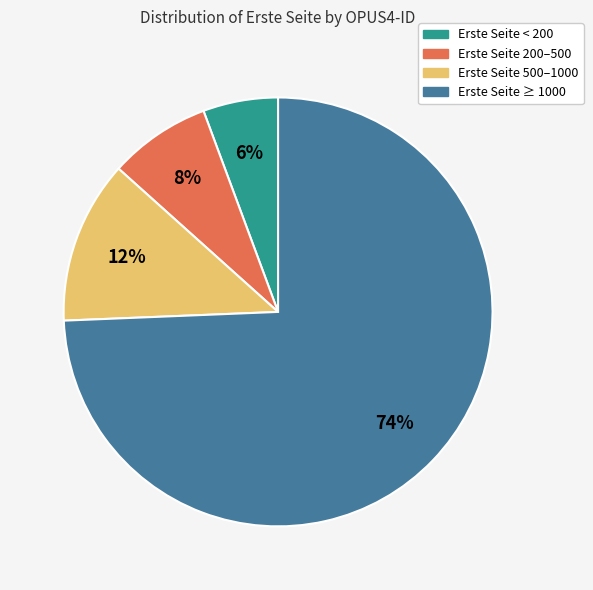

Which category has the smallest portion of the pie?

Erste Seite < 200